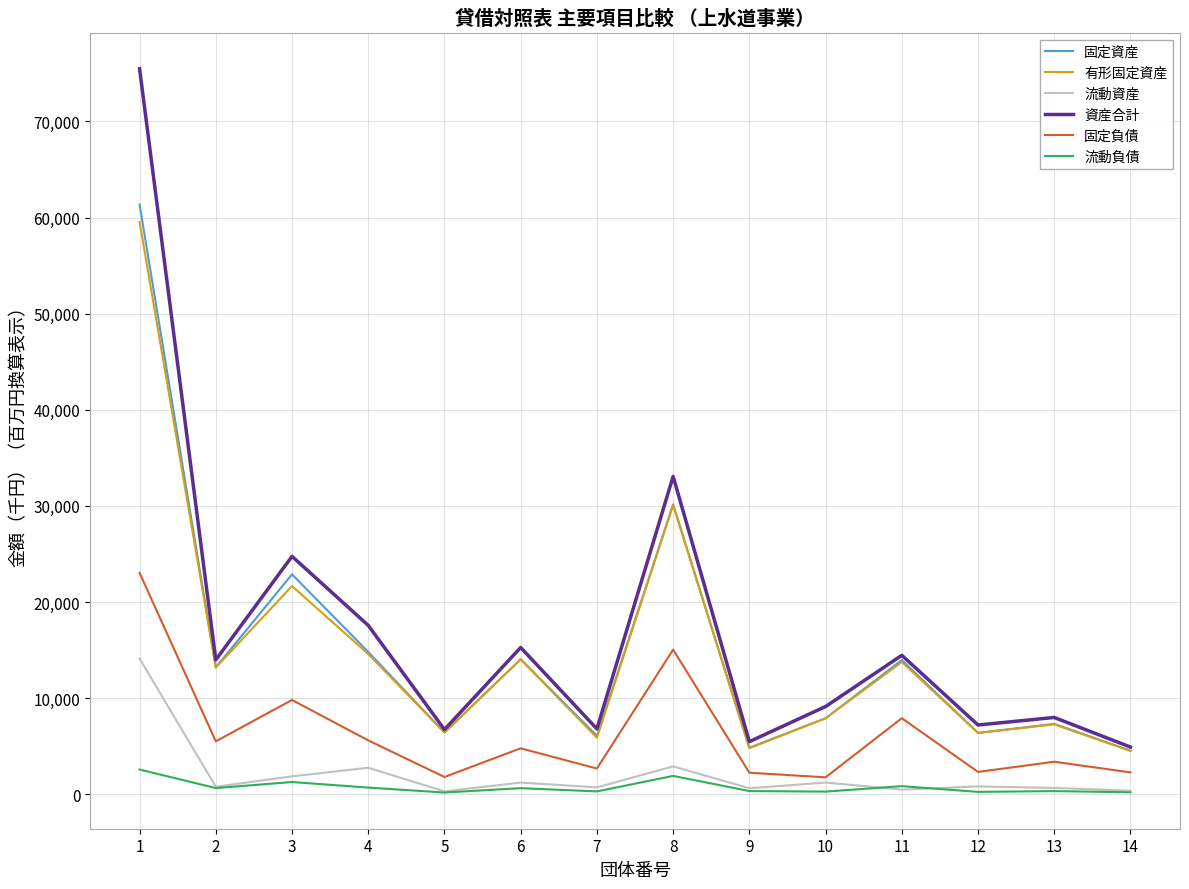

Between 6 and 14, which series saw the biggest shift?

資産合計